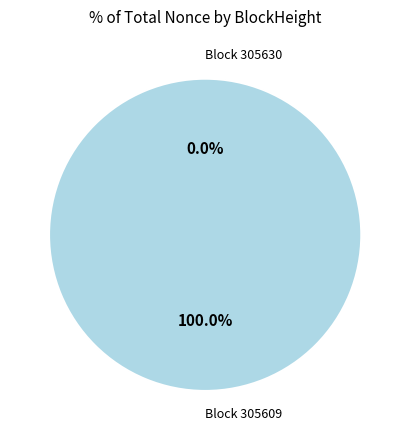

The 305609 slice represents 99% of the pie. True or false?

False